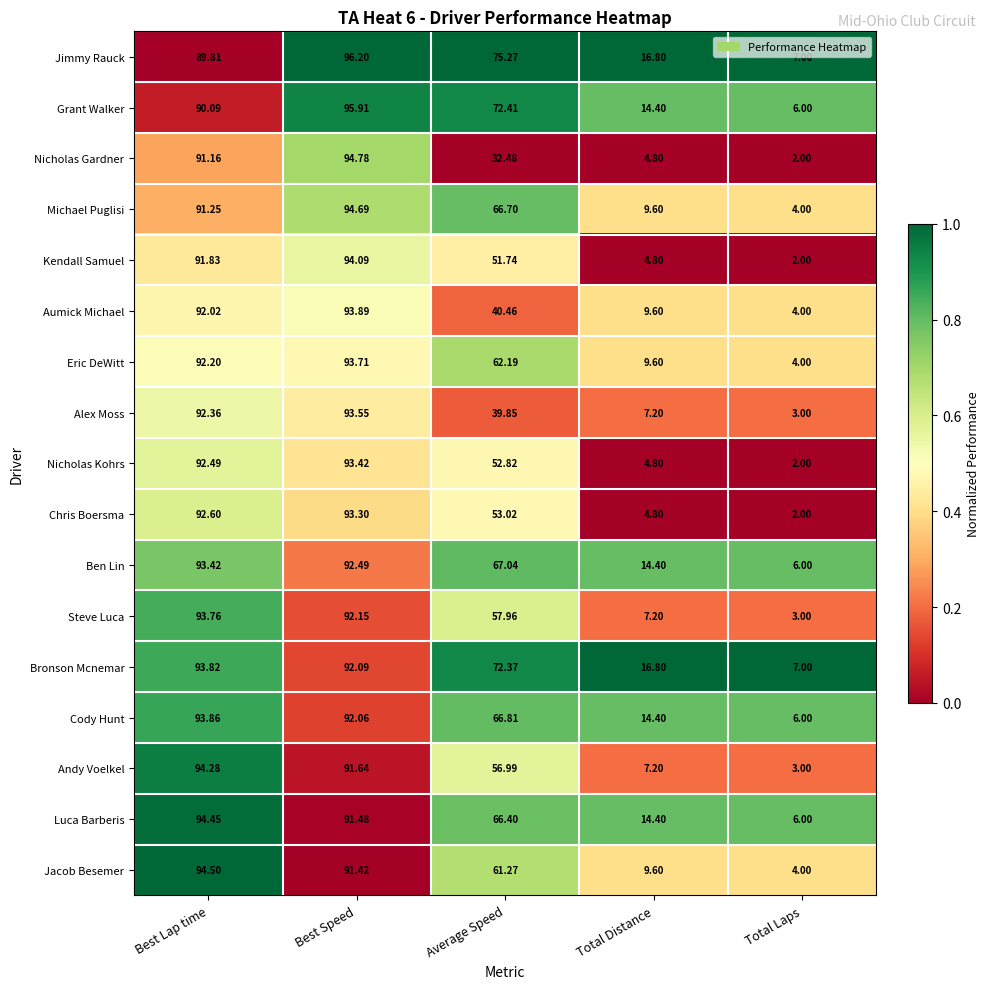

Where is Cody Hunt nearest to the value 49?

Average Speed